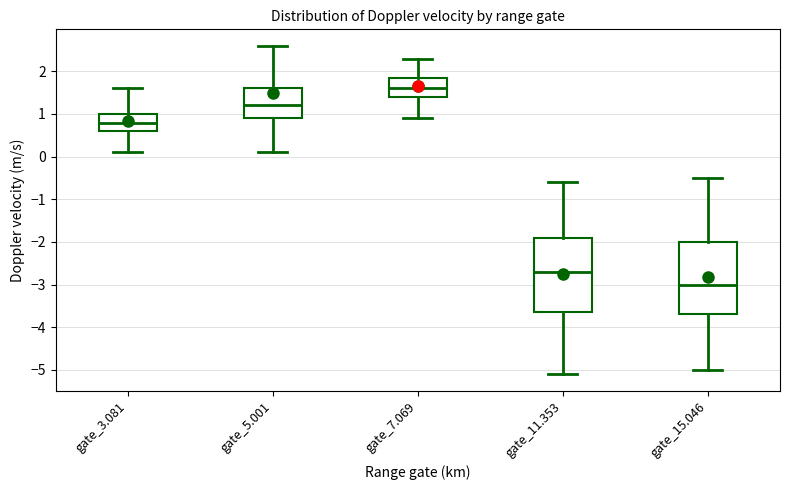

Reading left to right, read every box against the y-axis: the position of its median line, the range the box covers, and the ends of its whiskers. The values are not printed on the chart, so give them approximately, as read against the axis.

gate_3.081: median 0.8, box 0.6 to 1.0, whiskers 0.1 to 1.6
gate_5.001: median 1.2, box 0.9 to 1.6, whiskers 0.1 to 2.6
gate_7.069: median 1.6, box 1.4 to 1.9, whiskers 0.9 to 2.3
gate_11.353: median -2.7, box -3.6 to -1.9, whiskers -5.1 to -0.6
gate_15.046: median -3.0, box -3.7 to -2.0, whiskers -5.0 to -0.5